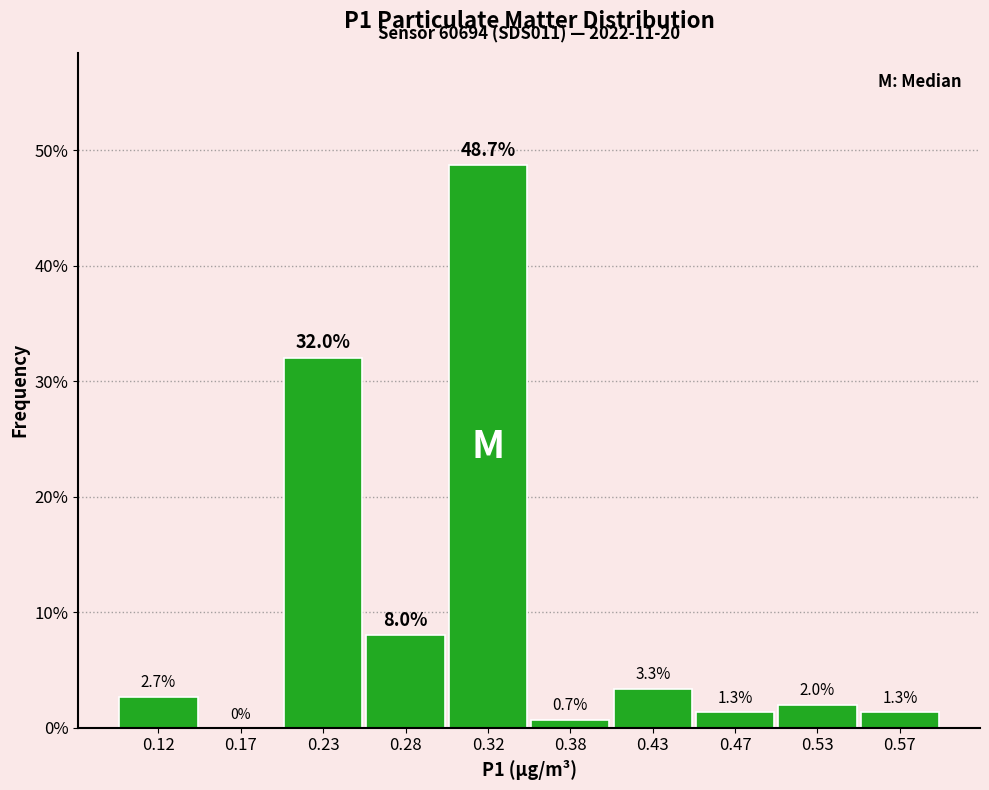

How tall is the bar that spans 0.10 to 0.15 on the x-axis?

2.7